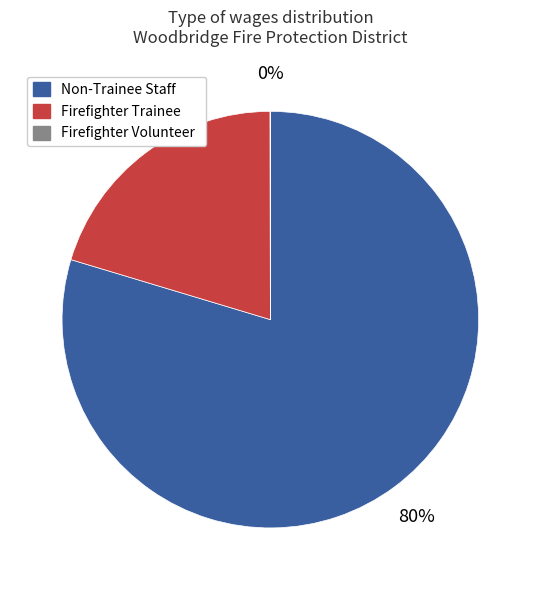

To the nearest percent, what is the difference between the largest and smallest slice percentages?

80%